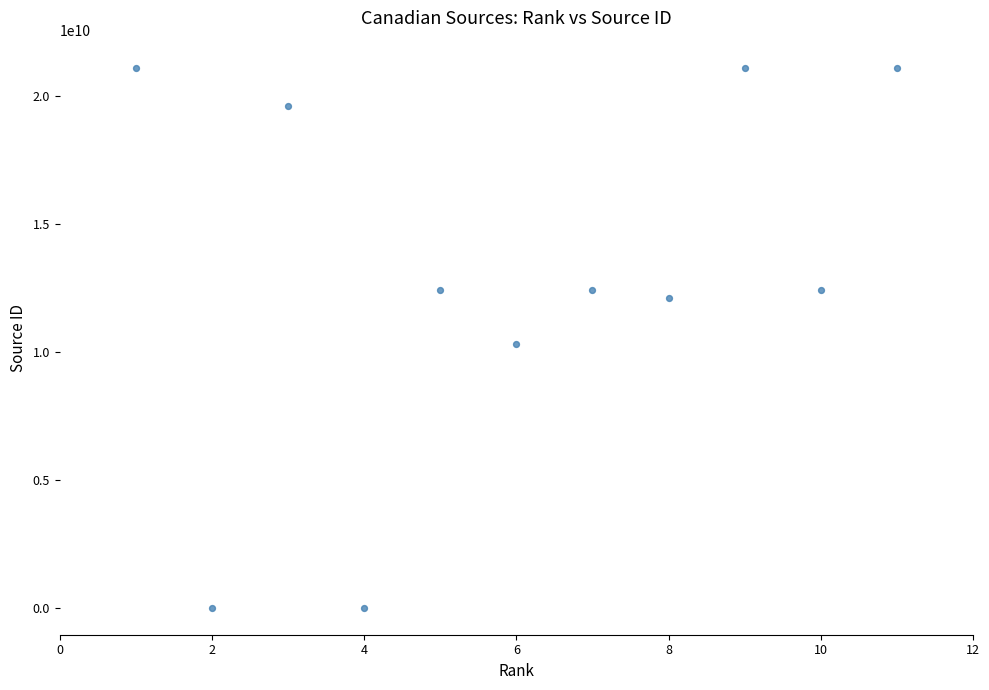

What Y value in the scatter plot is closest to 10550438360?

10300153323